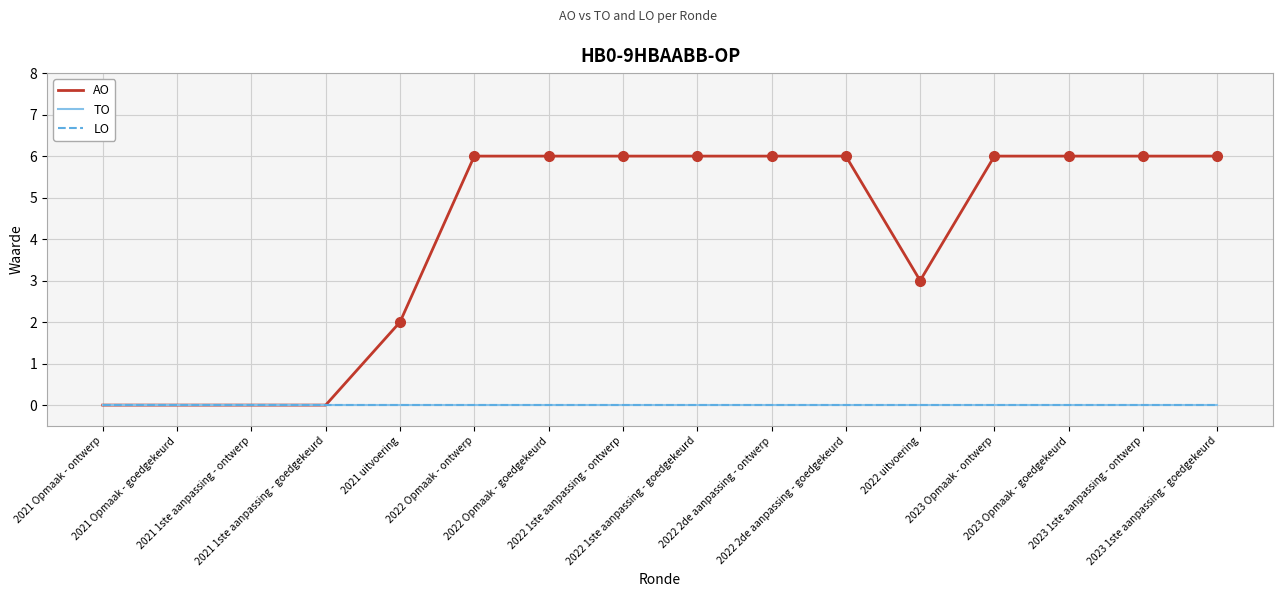

Does the chart display data point markers on the line(s)?

No